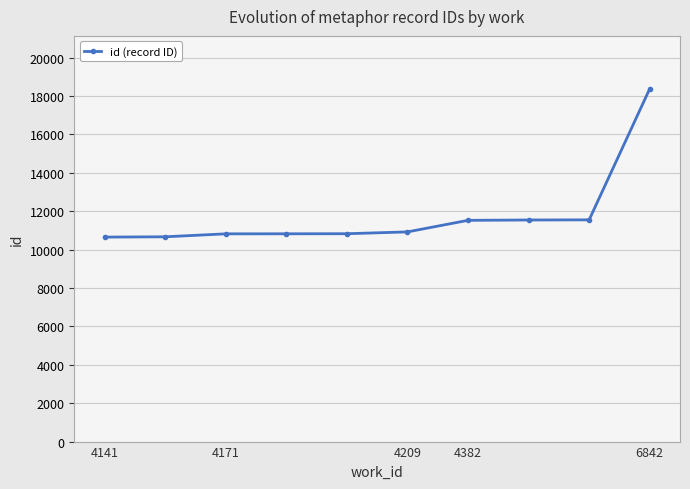

What is the smallest value displayed?

10649